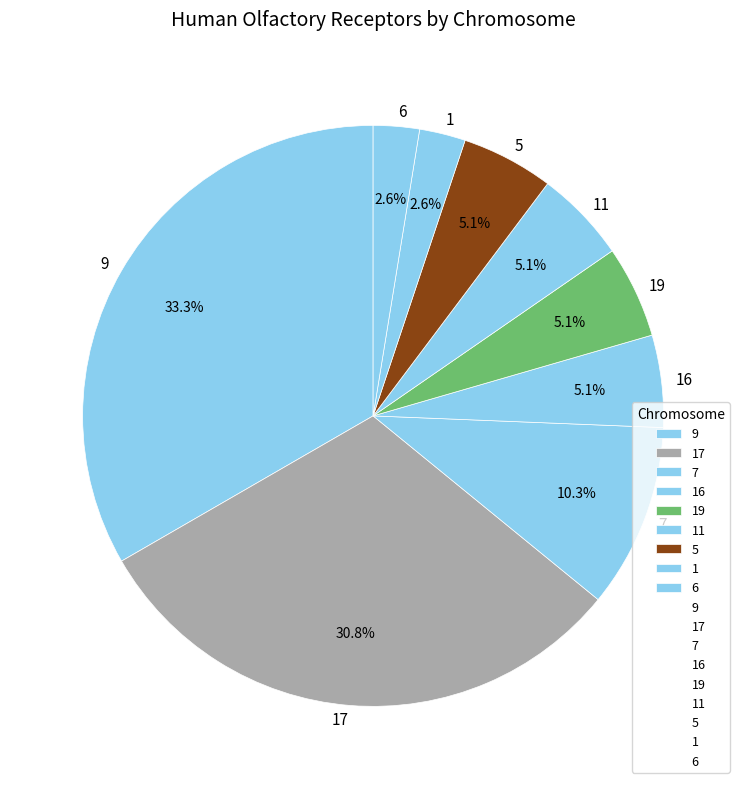

What percentage is NOT represented by 1?

97.4%